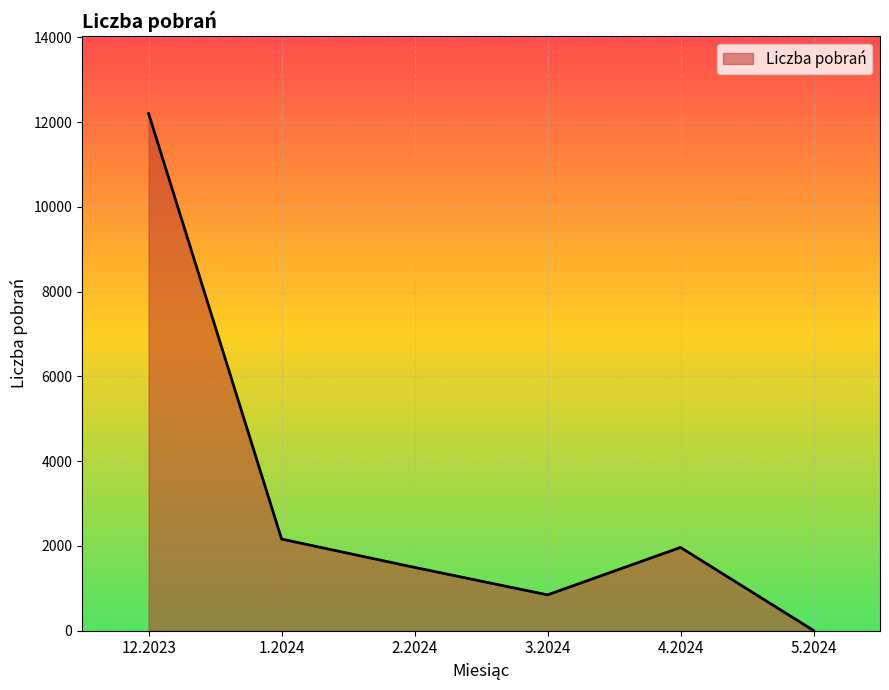

List the labels in order of value, largest first.

12.2023, 1.2024, 4.2024, 2.2024, 3.2024, 5.2024